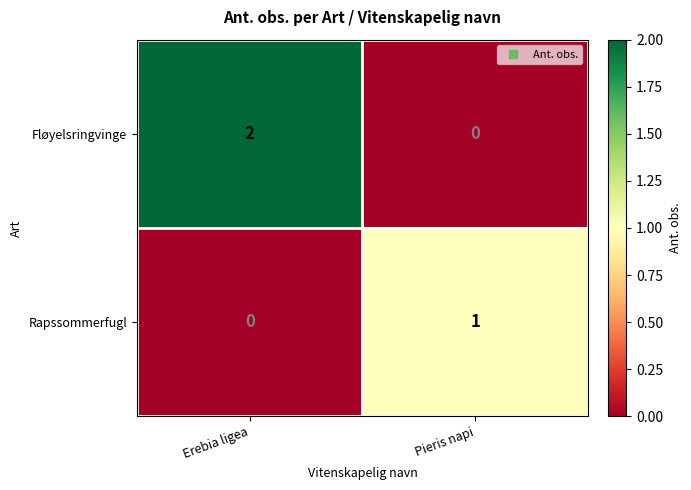

Which series has the largest total across all categories?

Fløyelsringvinge